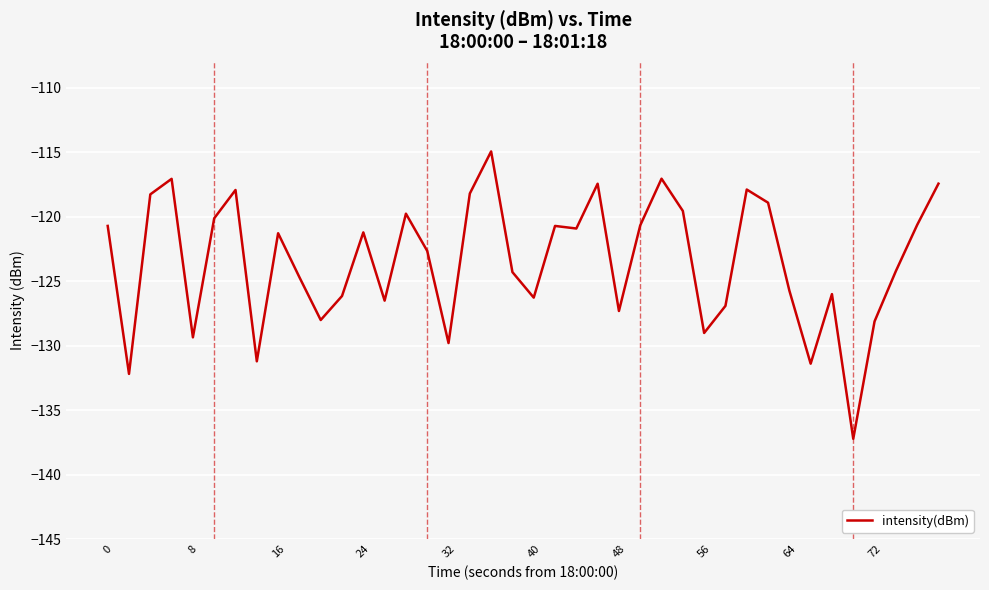

What is the maximum value shown in the chart?

-114.9